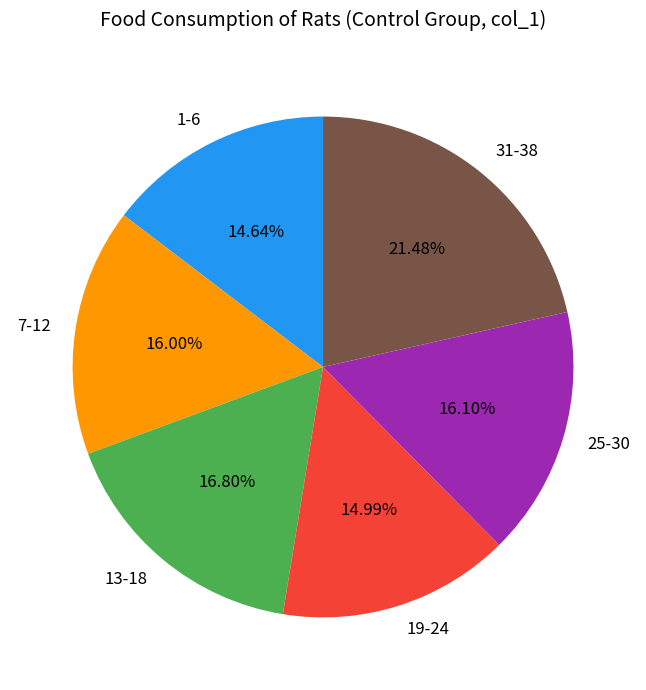

Does 1-6 account for over 50% of the chart?

No